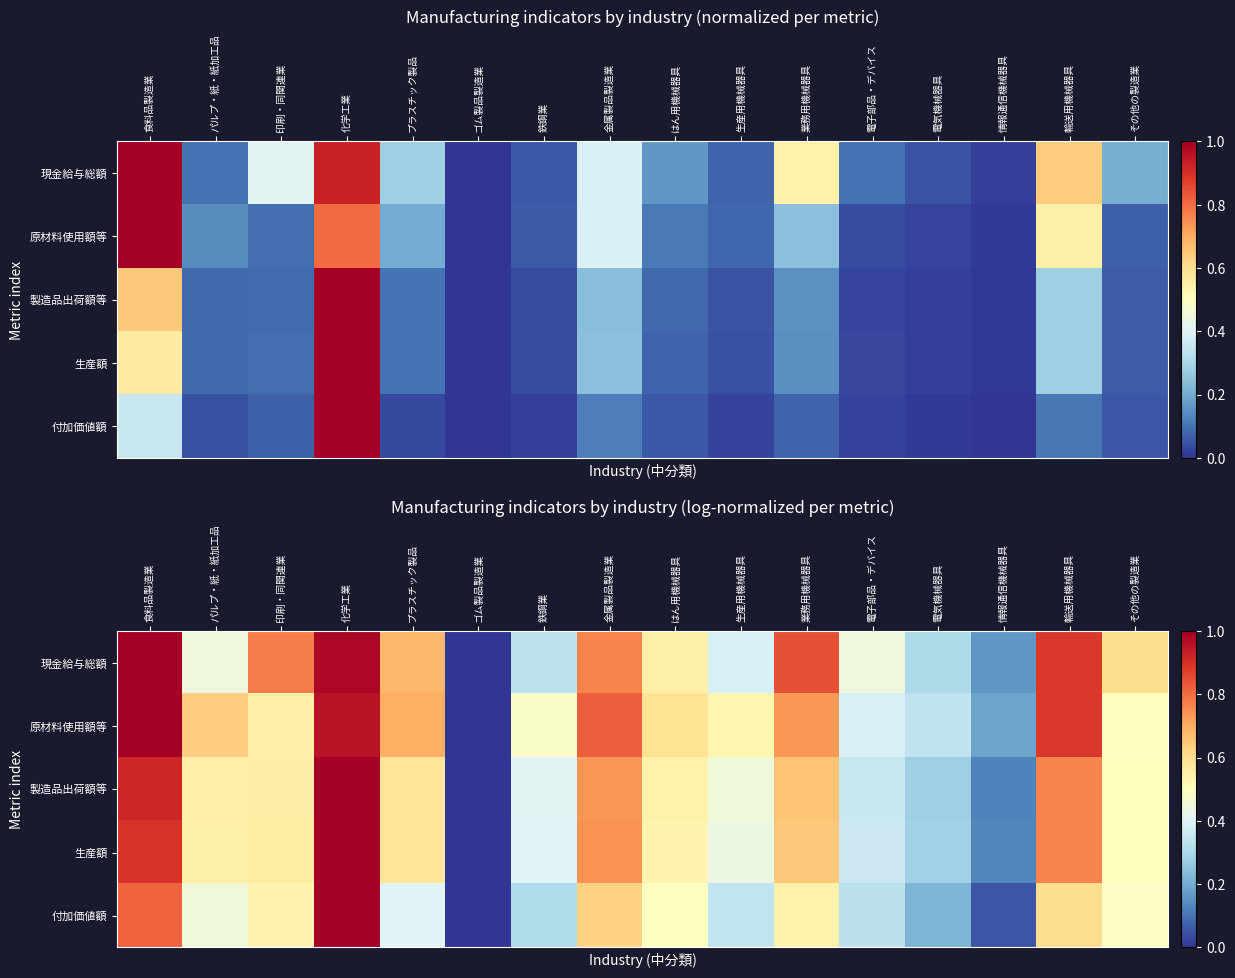

What is the difference between the highest and lowest values at 電気機械器具?

0.1